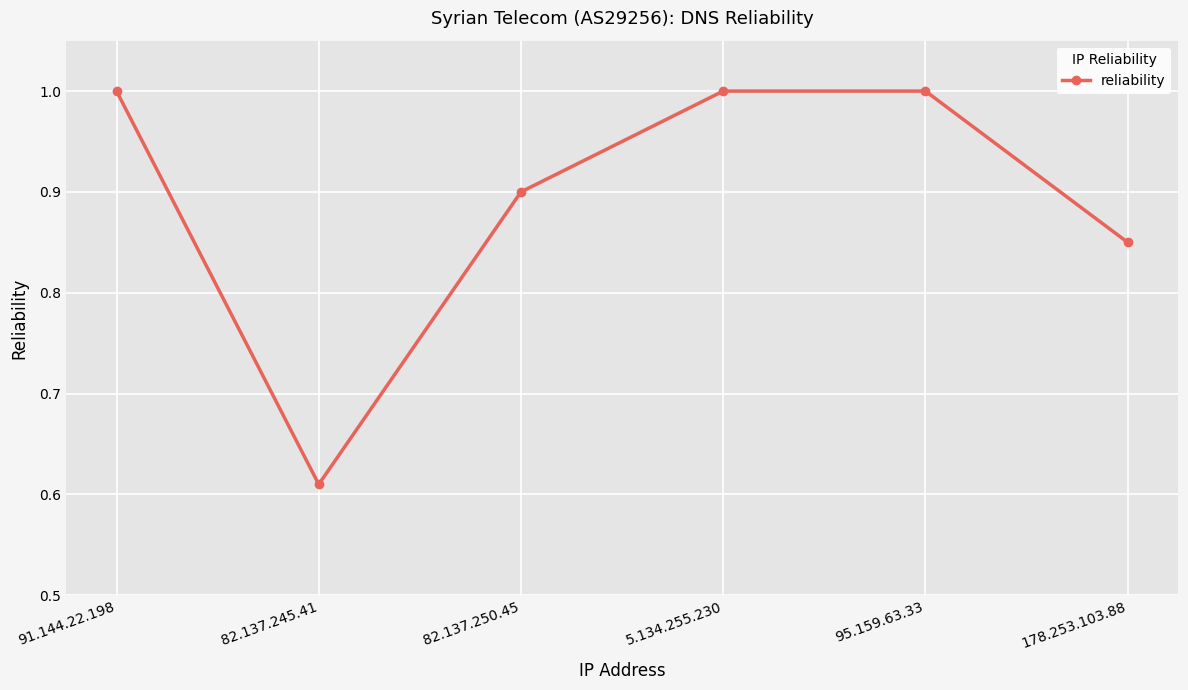

What is the change in value from 82.137.250.45 to 5.134.255.230?

+0.1